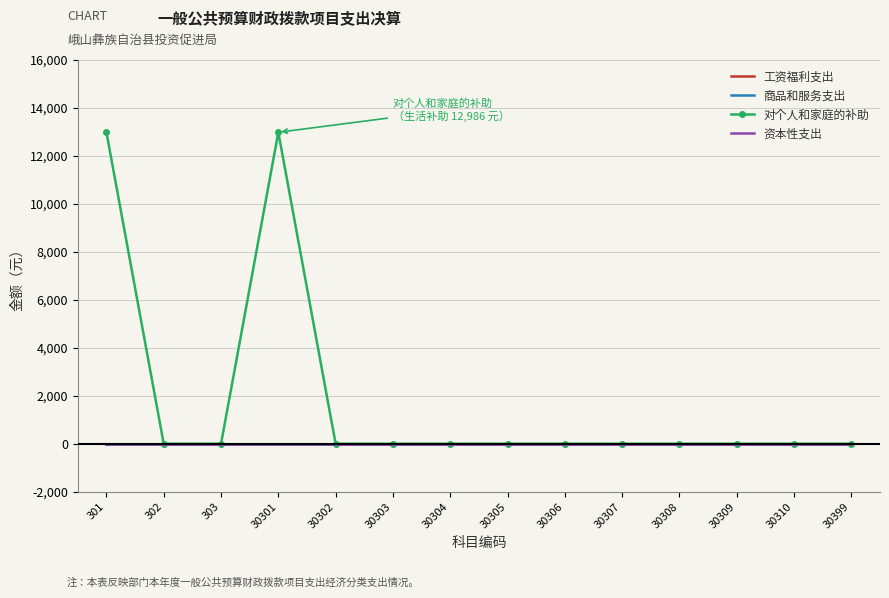

True or false: 商品和服务支出 has a value of 0 at 30309.

True